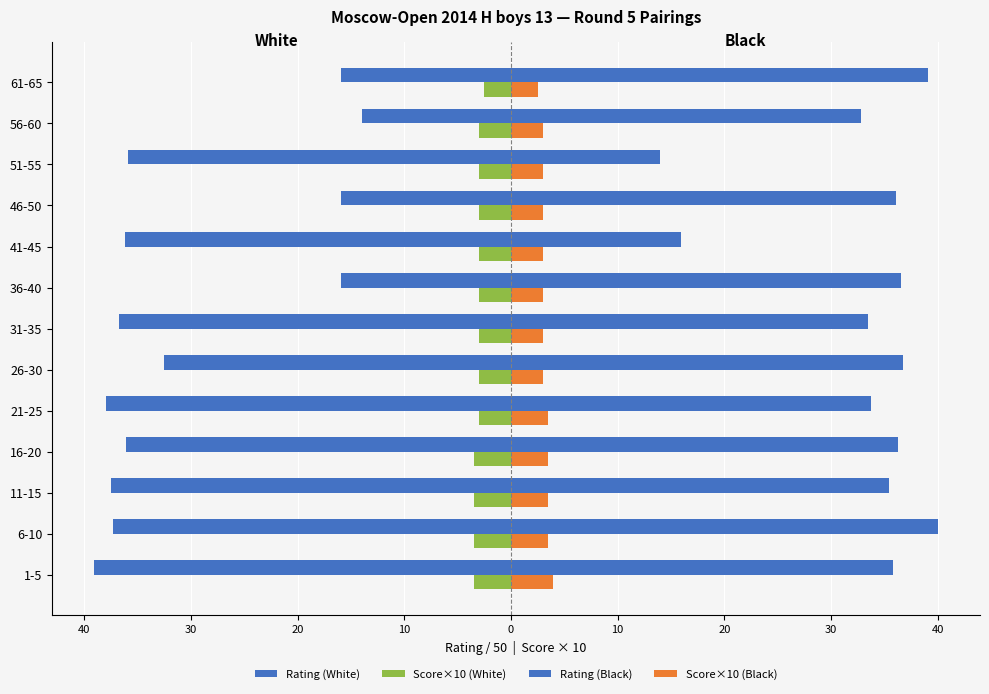

How many Score×10 (White) values are between -3 and -2?

9